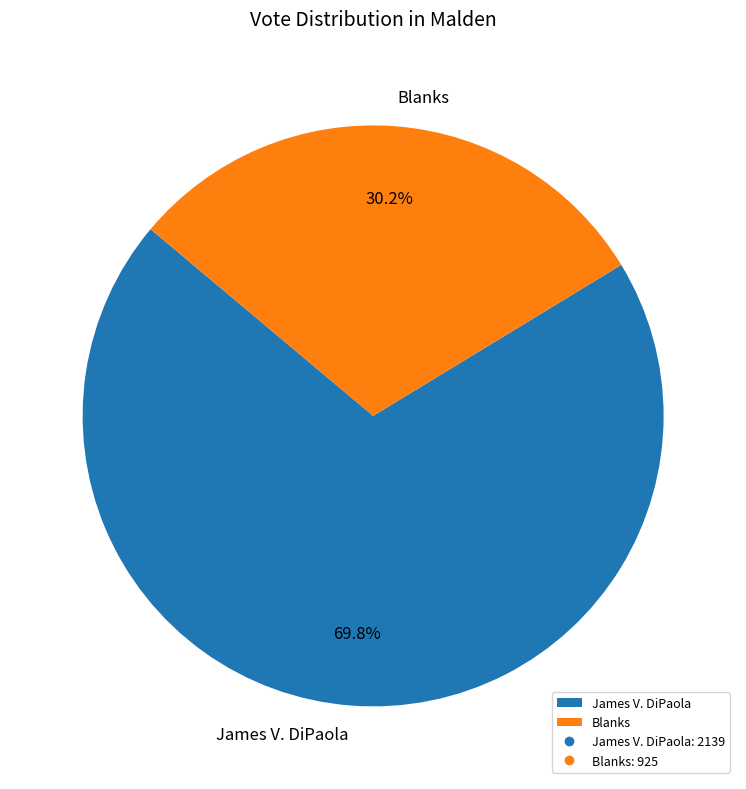

How many segments does this pie chart have?

2